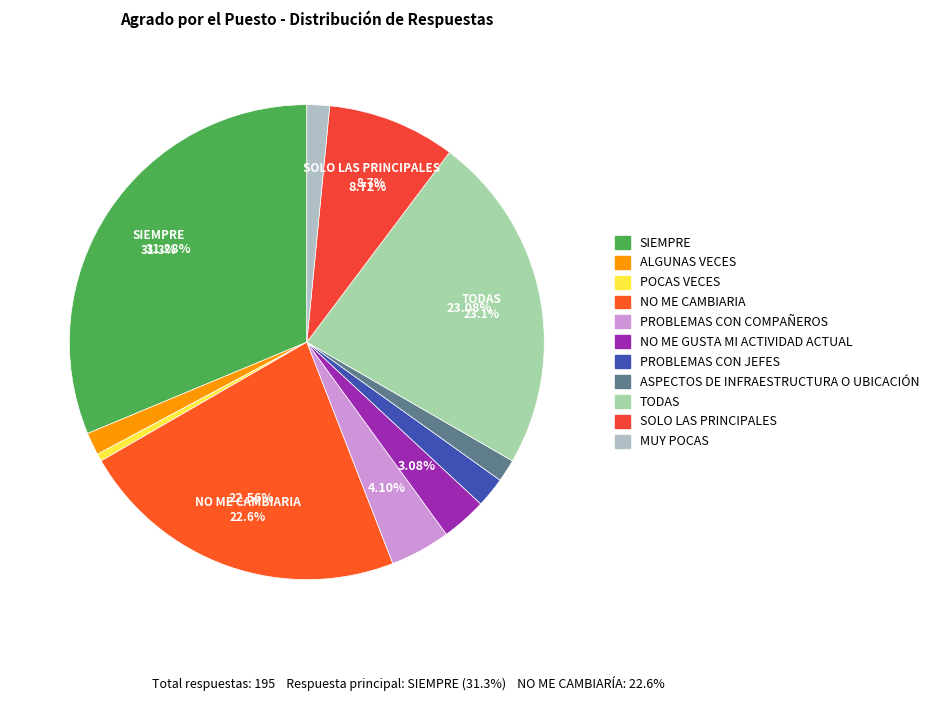

Is there a majority slice in this chart?

No